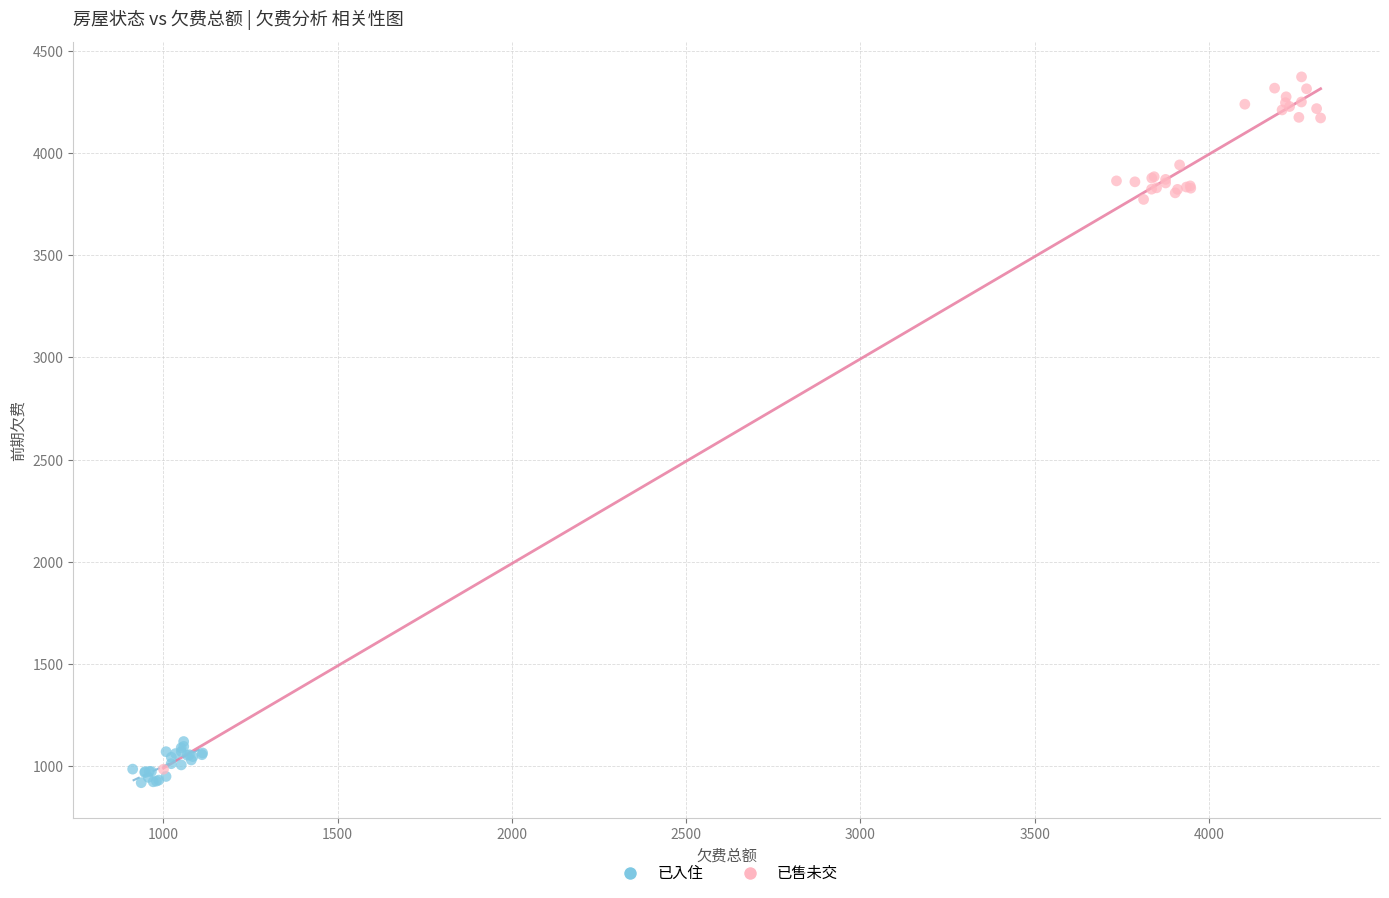

Which series contains the highest Y value?

已售未交